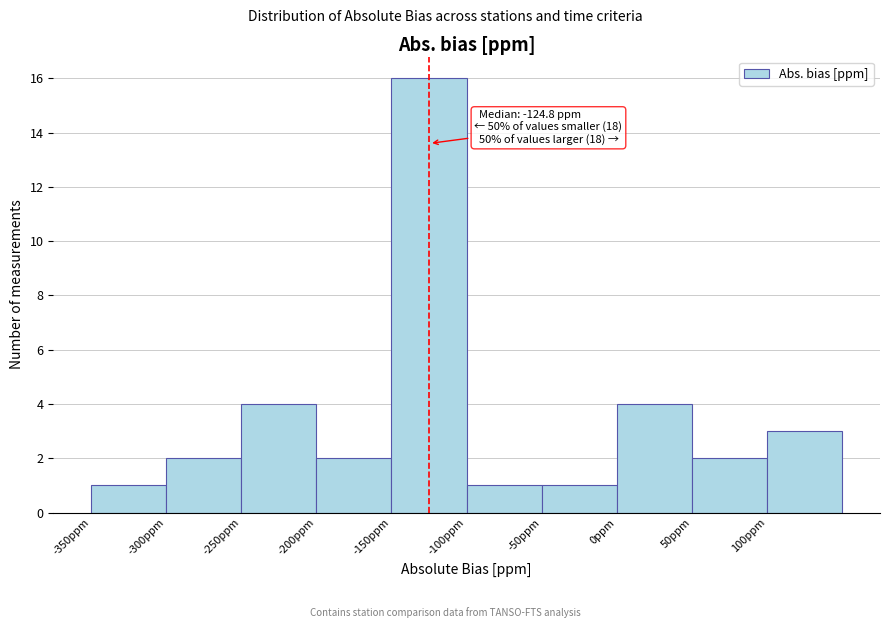

Over which range of the x-axis is the bar tallest?

-150 to -100